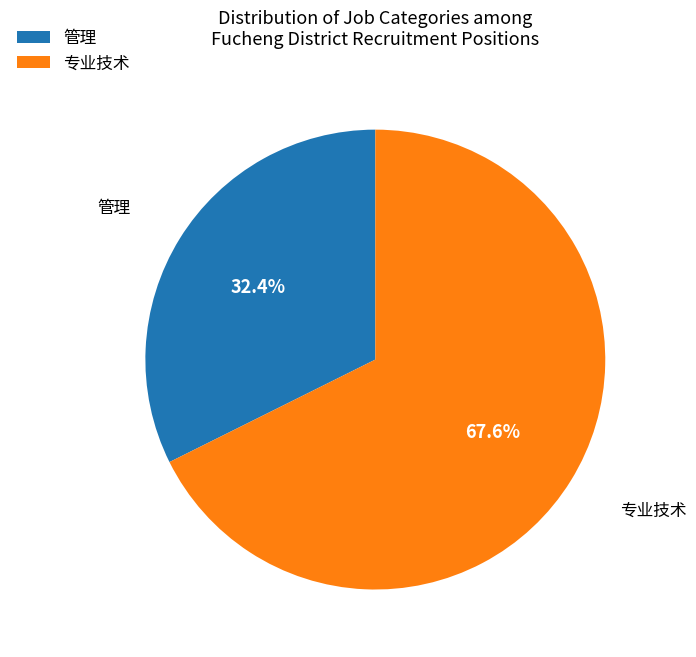

To the nearest percent, what percentage of the pie is 专业技术?

68%